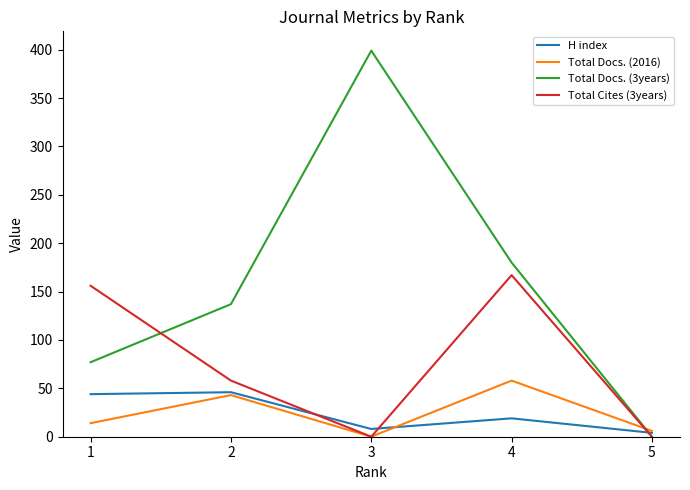

Count the Total Docs. (3years) values in the range 77 to 180.

3